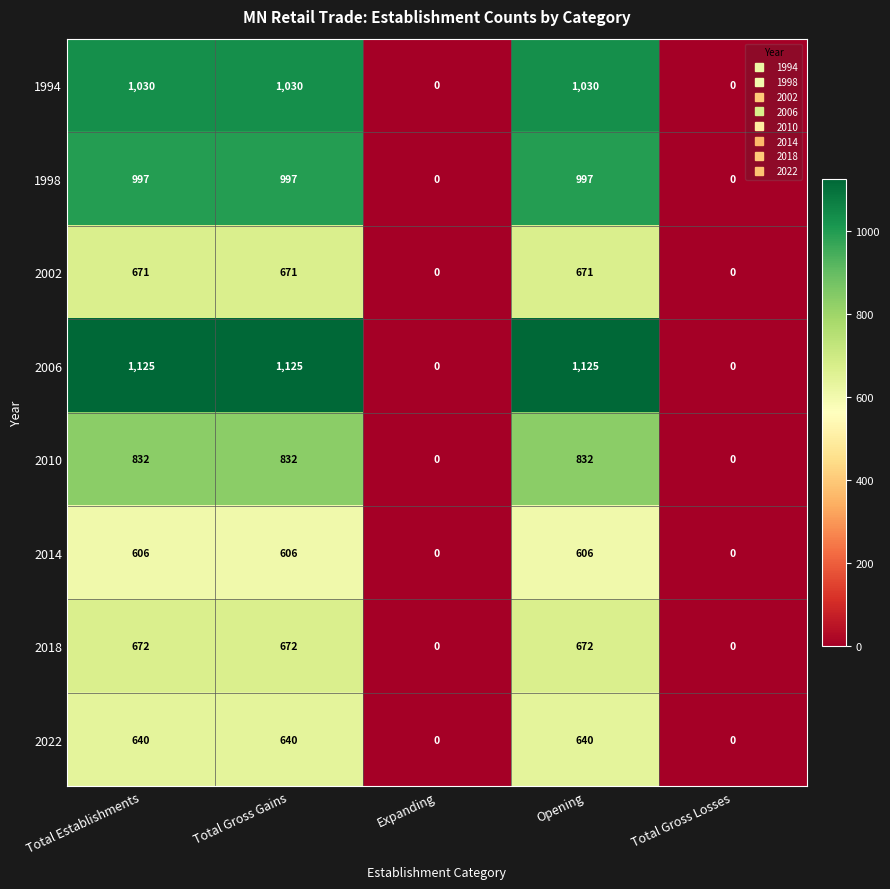

Read the 1994 value at Total Gross Gains.

1030